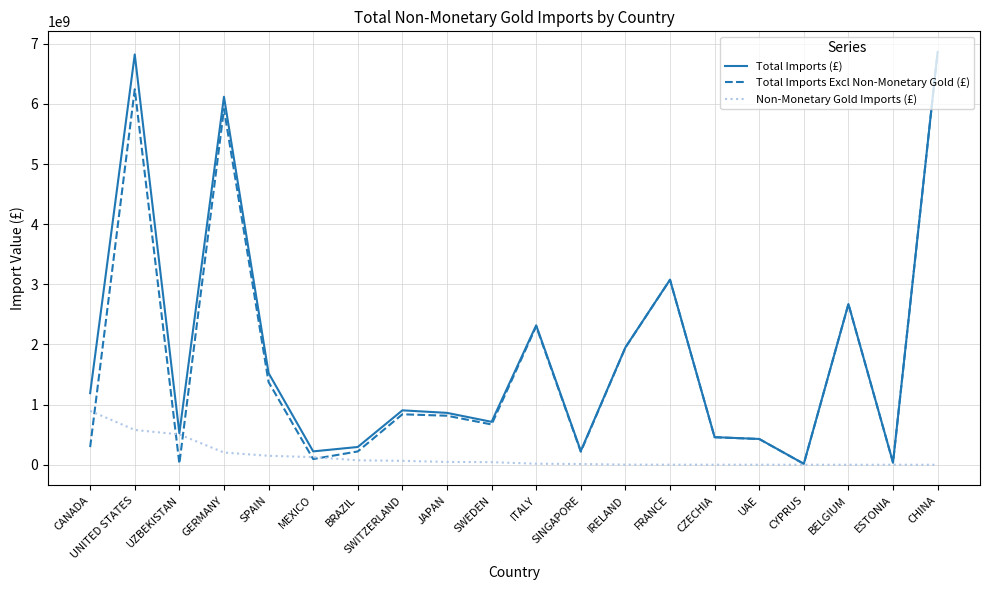

The Total Imports Excl Non-Monetary Gold (£) series shows 815717768 at JAPAN. True or false?

True